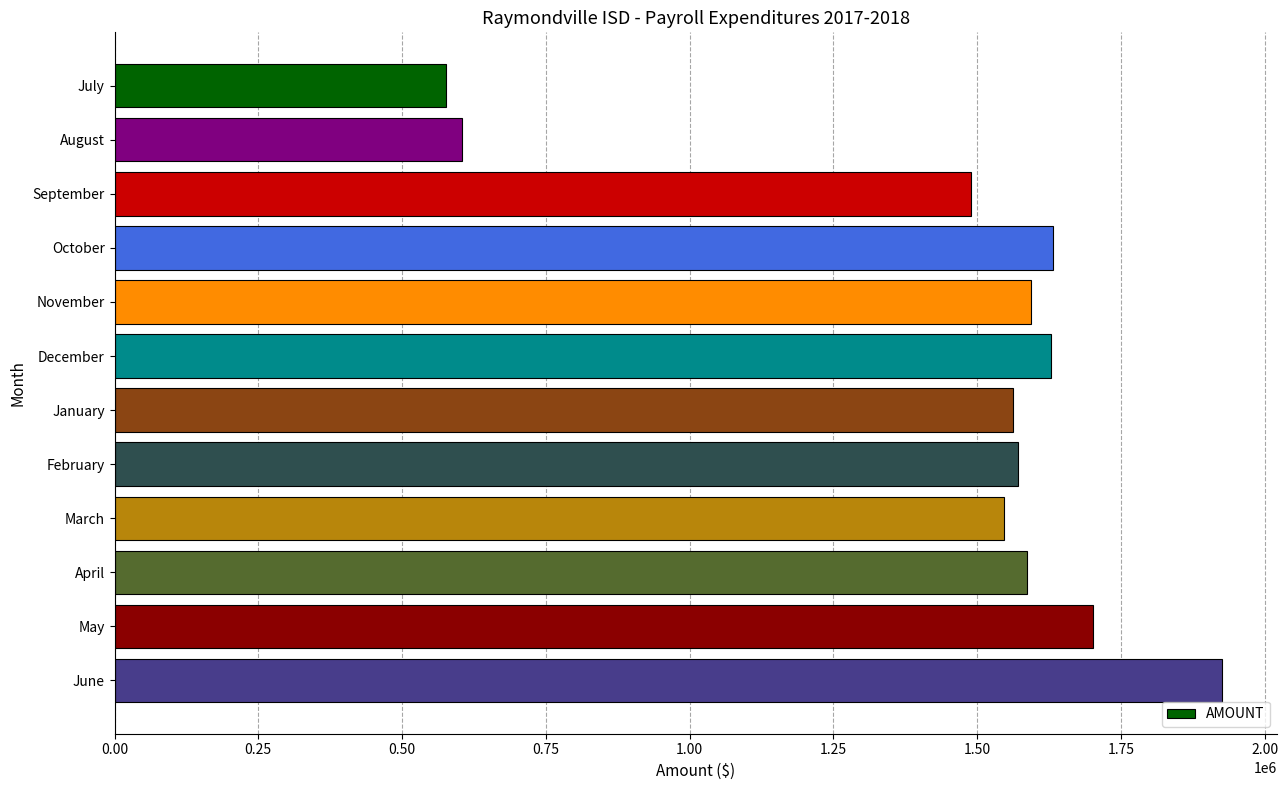

Where is the data nearest to the value 1251080?

September